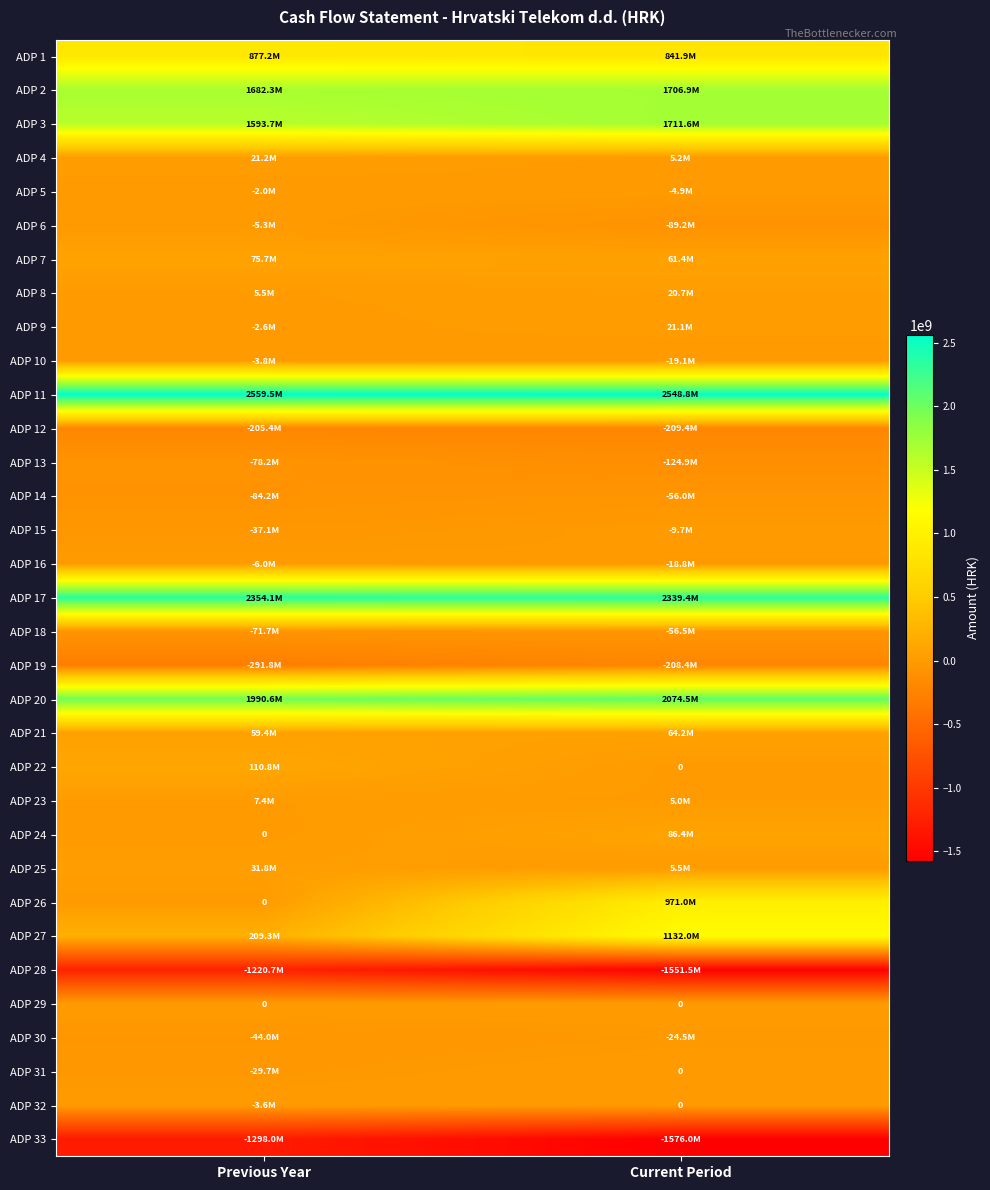

Between Previous Year and Current Period, which series saw the biggest shift?

ADP 26